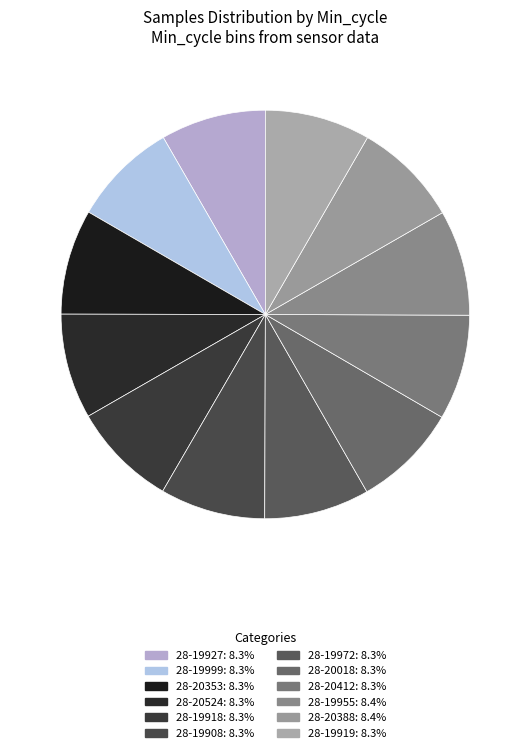

Is it true that 28-19972 is 23% of the pie?

False